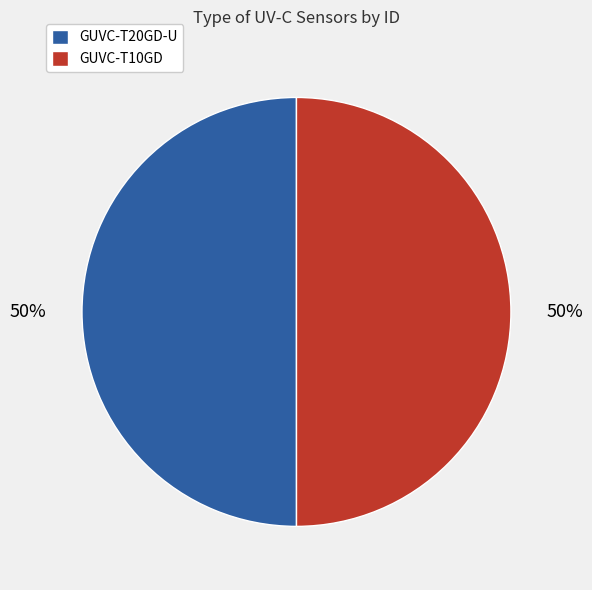

The GUVC-T20GD-U slice represents 41% of the pie. True or false?

False